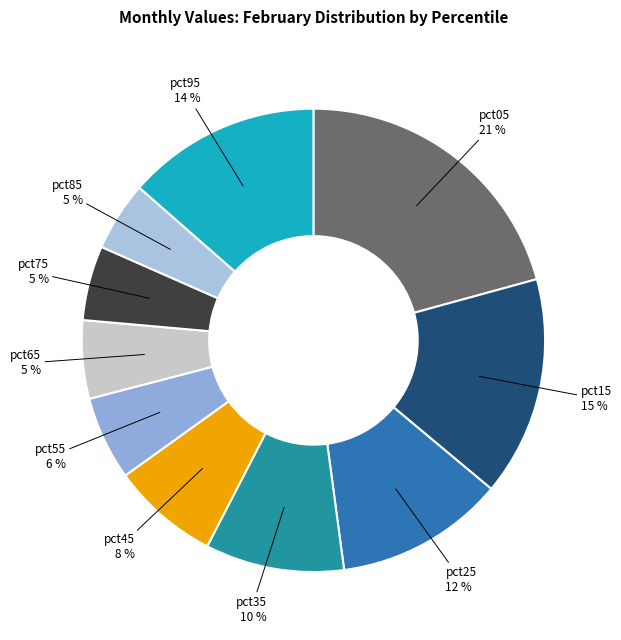

Is the sum of pct25 and pct45 greater than half?

No